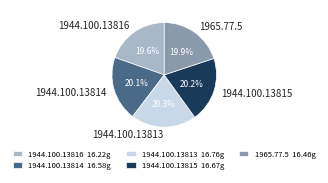

What percentage is NOT represented by 1965.77.5?

80.1%